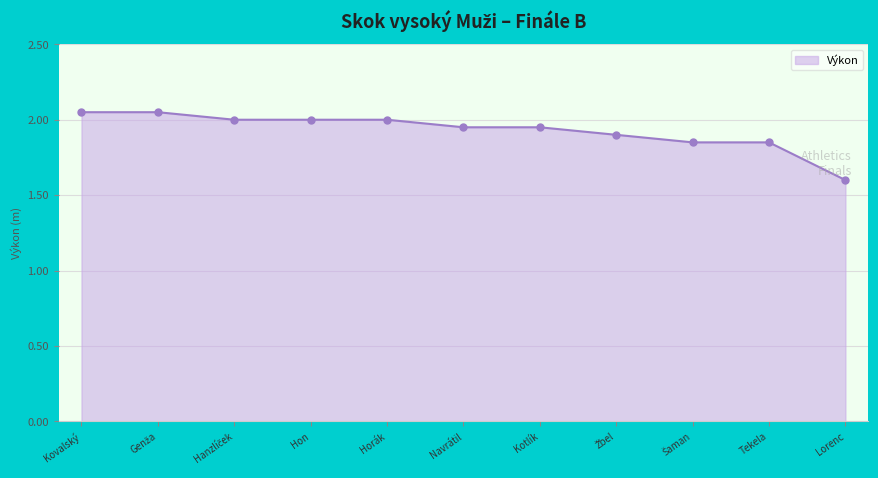

What is the label of the 7th point from the left?

Kotlík